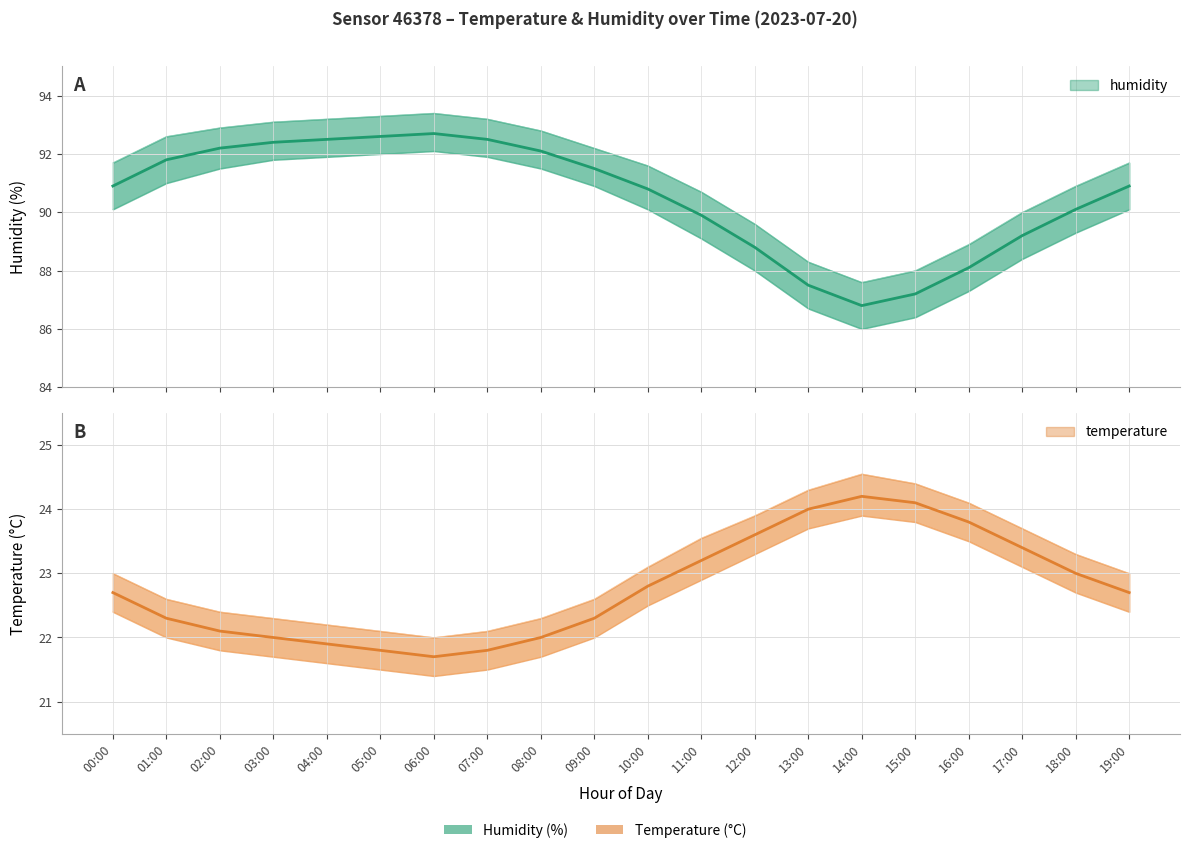

True or false: temperature has a value of 21.7 at 06:00.

True